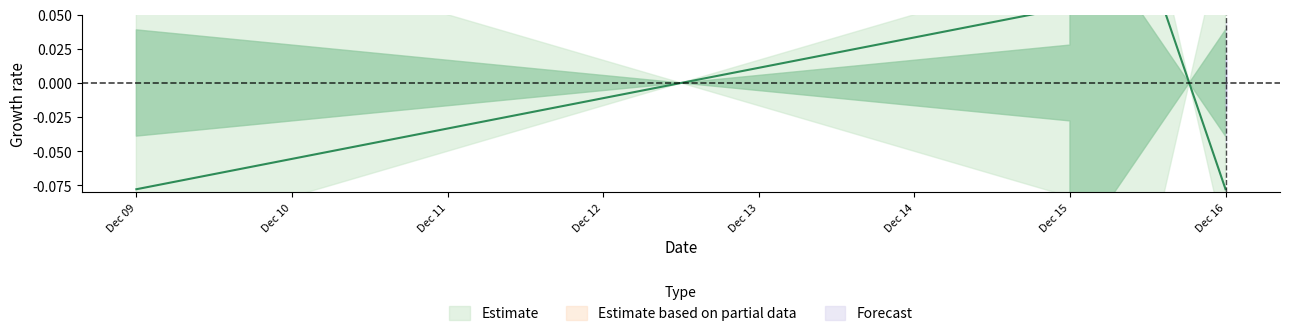

What is the change in value from Dec 09 to Dec 15?

+0.1